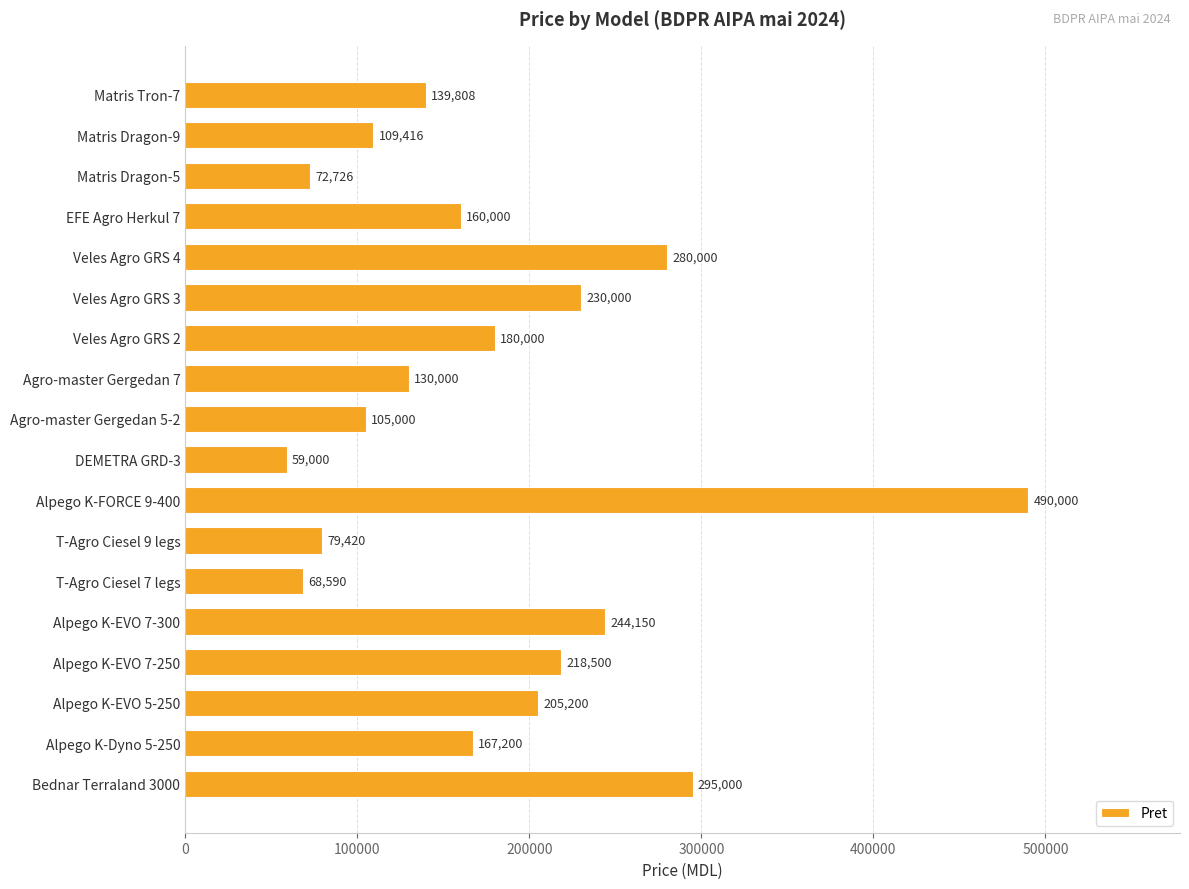

The value at T-Agro Ciesel 7 legs is 27464. True or false?

False